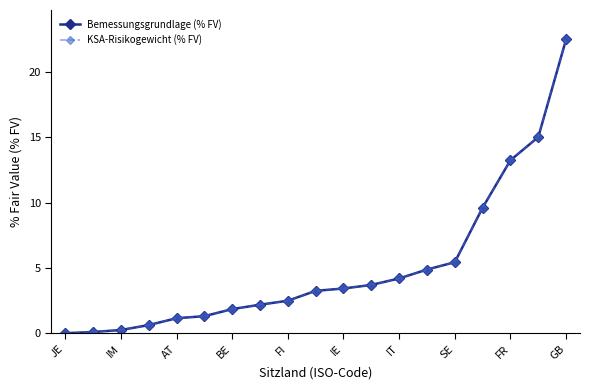

Reading left to right, what are all the values shown in this chart?

Bemessungsgrundlage (% FV): 0.0	0.1	0.3	0.6	1.2	1.3	1.9	2.2	2.5	3.2	3.4	3.7	4.2	4.9	5.4	9.6	13.2	15.0	22.5
KSA-Risikogewicht (% FV): 0.0	0.1	0.3	0.6	1.2	1.3	1.9	2.2	2.5	3.2	3.4	3.7	4.2	4.9	5.4	9.6	13.2	15.0	22.5